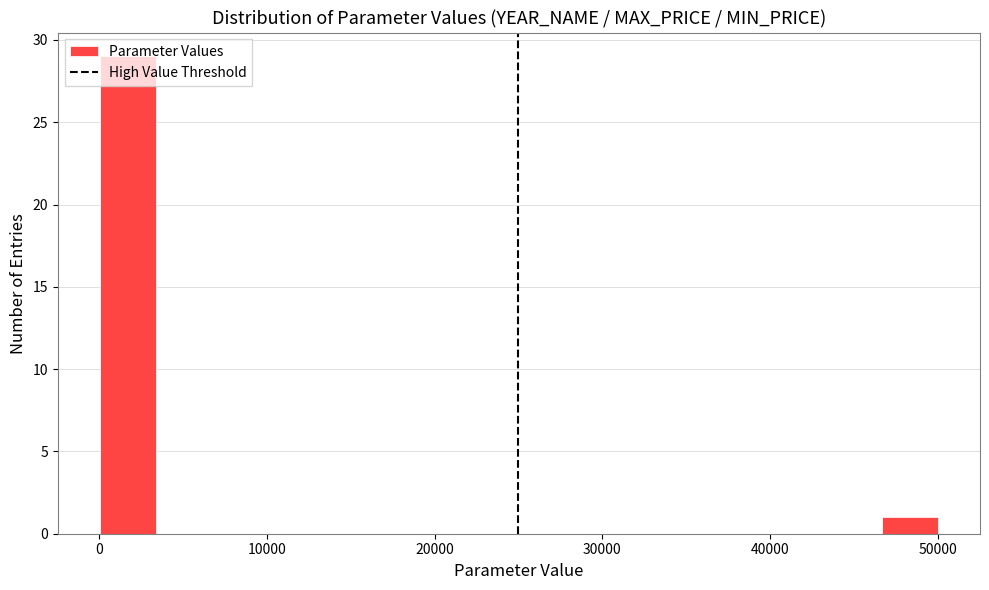

Around what value on the x-axis is the tallest bar? Give the approximate position of its centre, as read against the axis.

2000